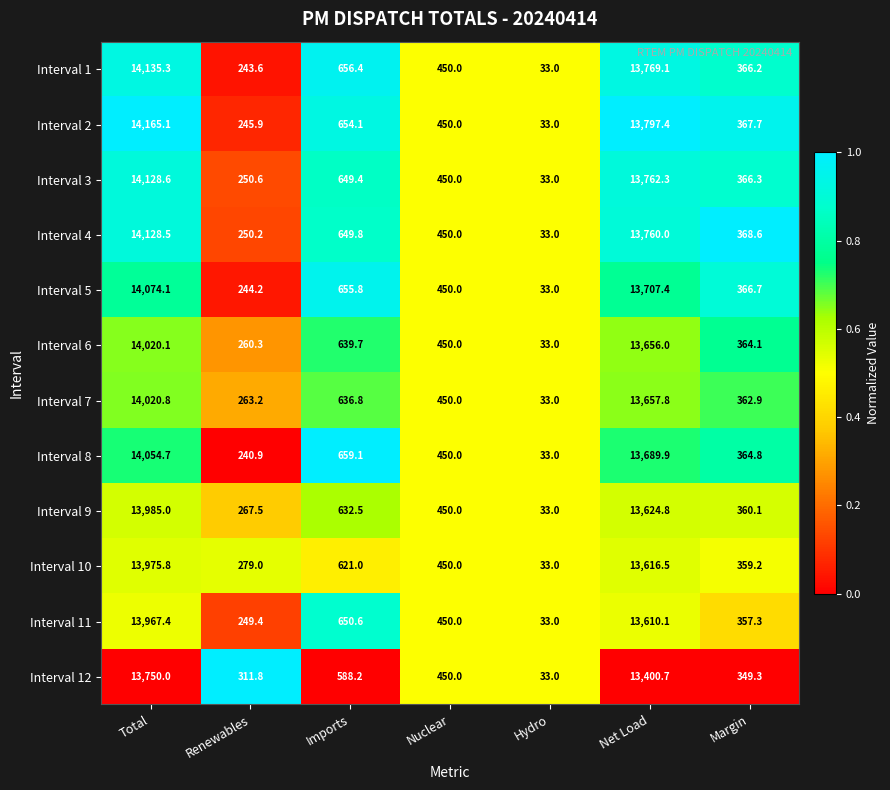

True or false: Interval 8 has a value of 761.5 at Nuclear.

False